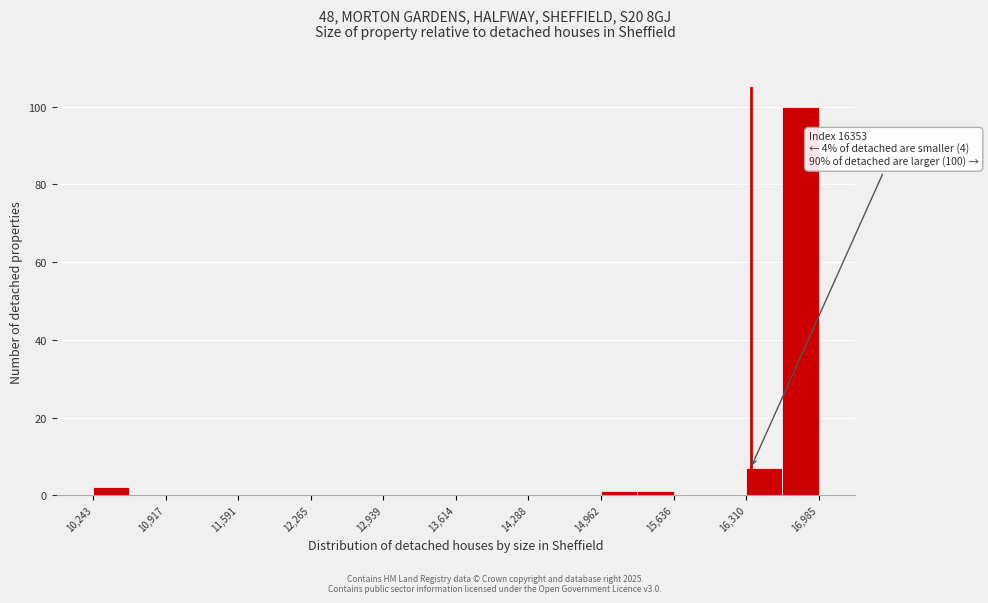

Around what value on the x-axis is the tallest bar? Give the approximate position of its centre, as read against the axis.

16800